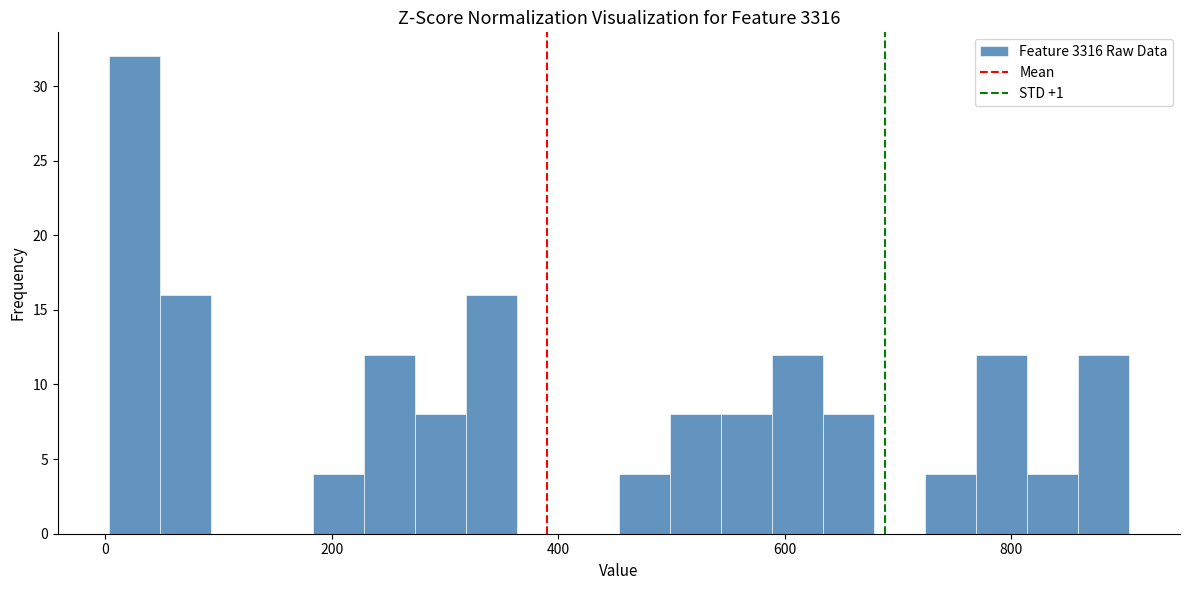

Around what value on the x-axis is the tallest bar? Give the approximate position of its centre, as read against the axis.

20